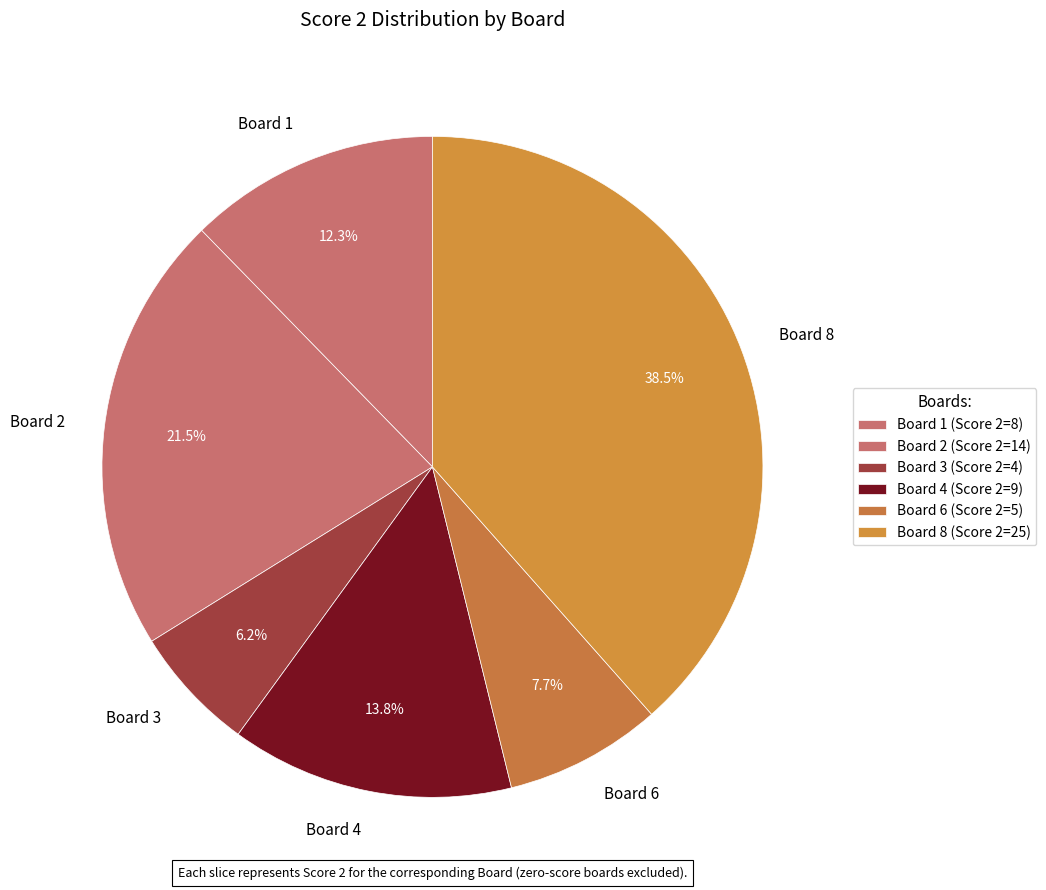

How many slices are in this pie chart?

6